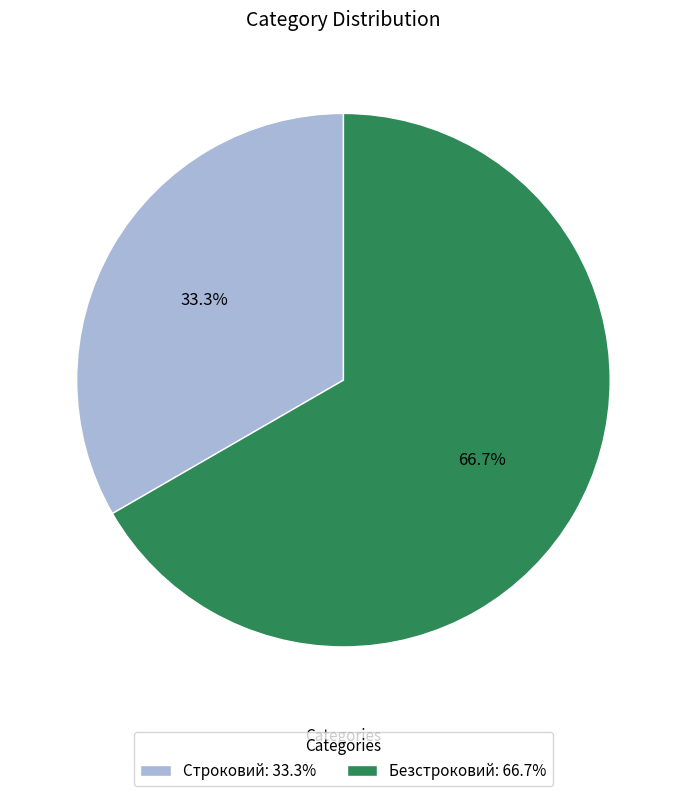

Between Строковий and Безстроковий, which is larger?

Безстроковий